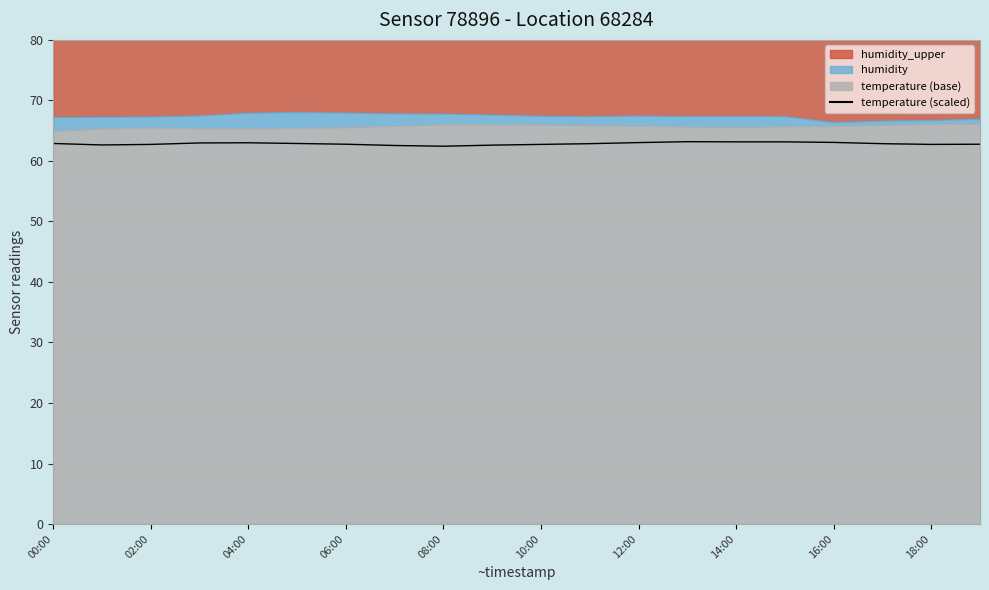

What is the sum of the values at 17 and 06:00?

125.8